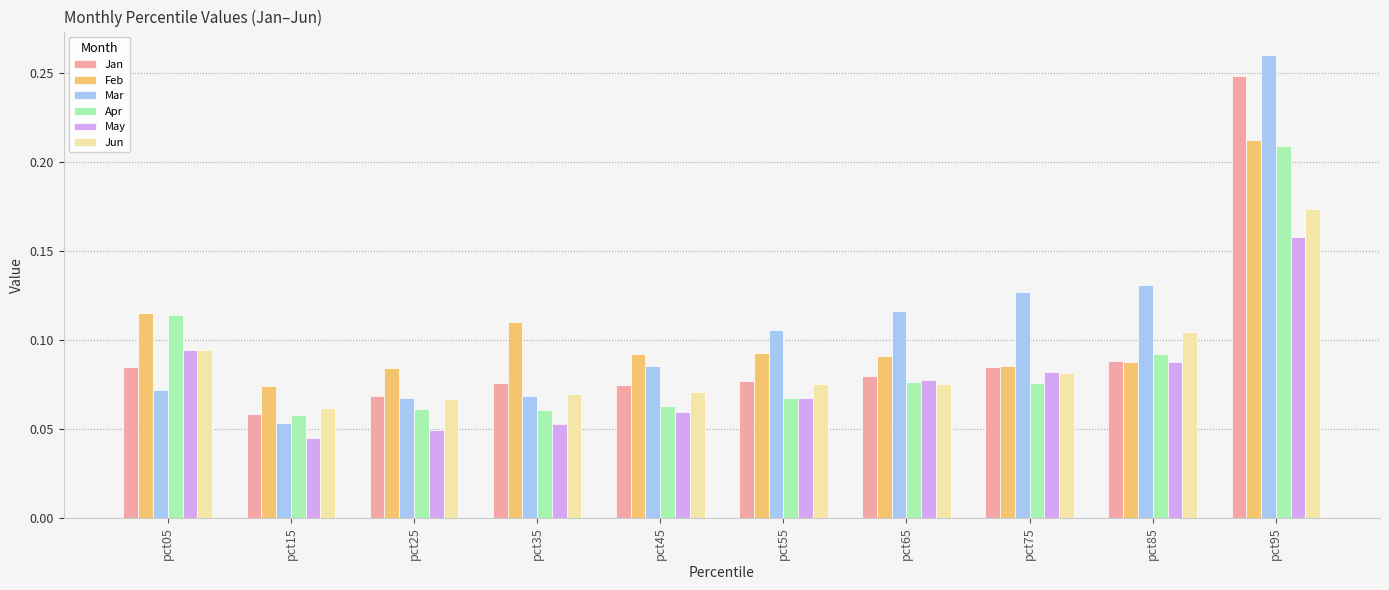

How many Apr values are between 0 and 1?

10